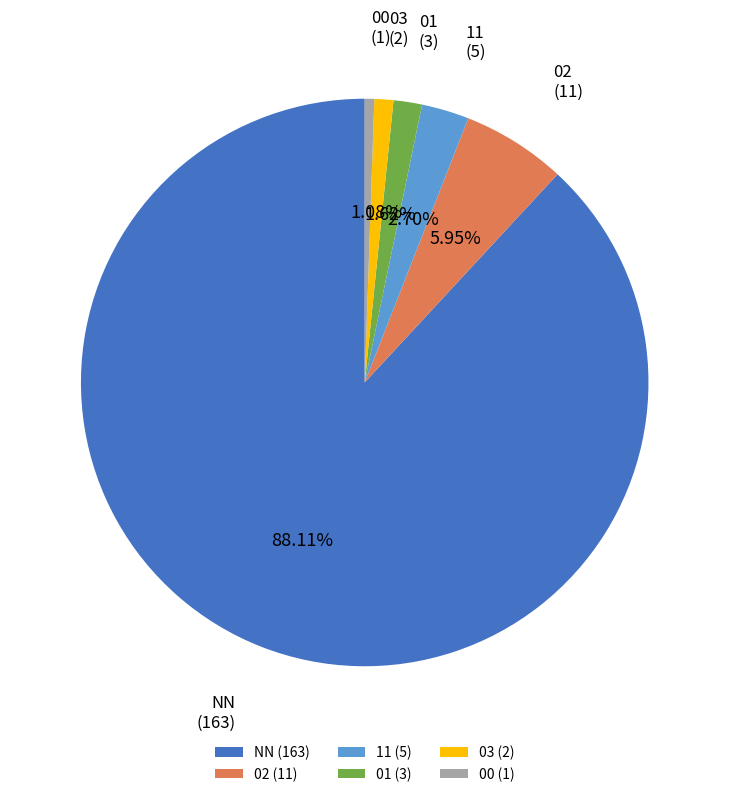

What is the total percentage of 11 and NN?

90.8%